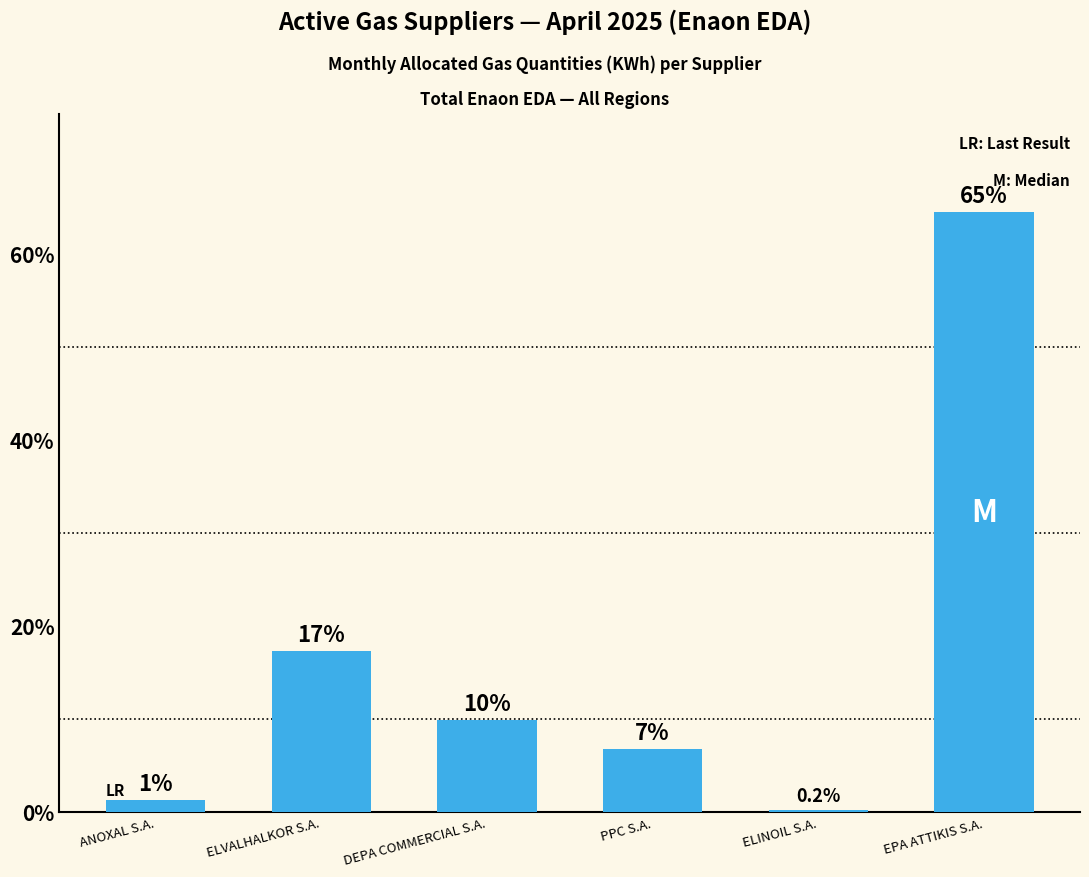

What is the value of the 4th bar from the left?

26421582